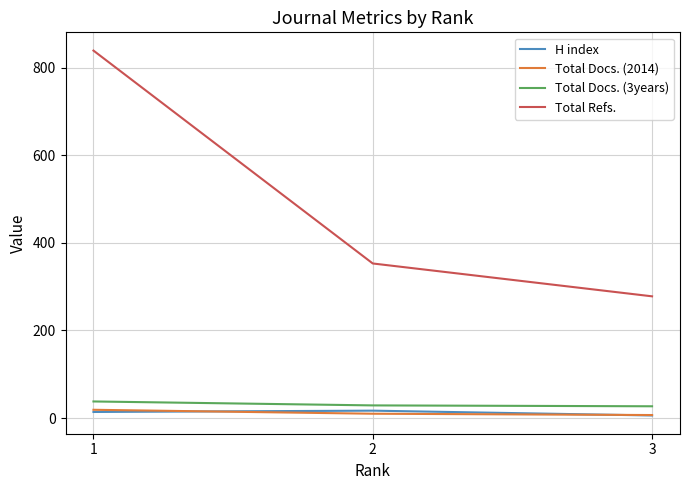

Count the H index values in the range 6 to 17.

3